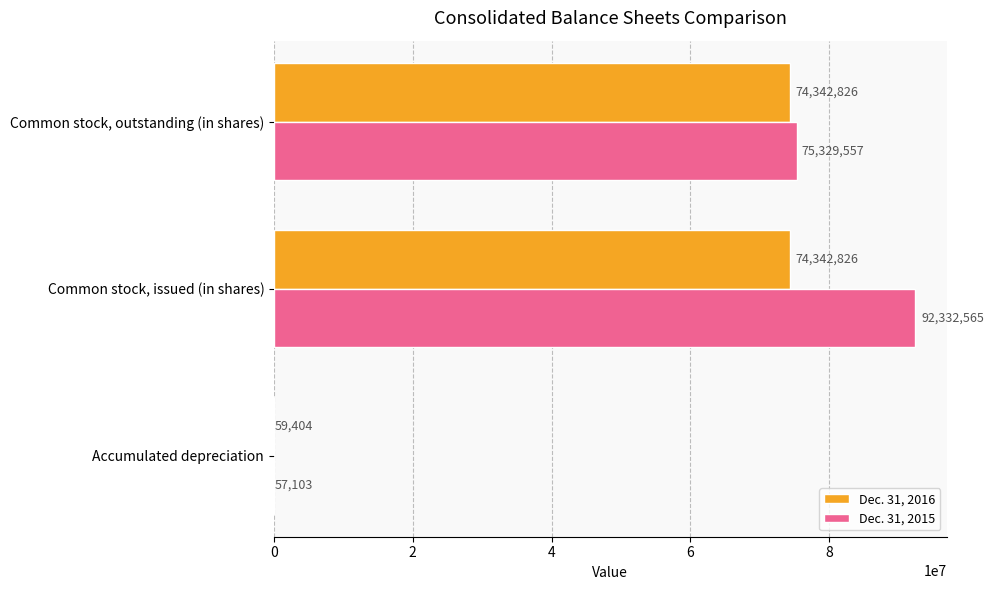

Is it true that Dec. 31, 2016 equals 97670159 at Common stock, outstanding (in shares)?

False